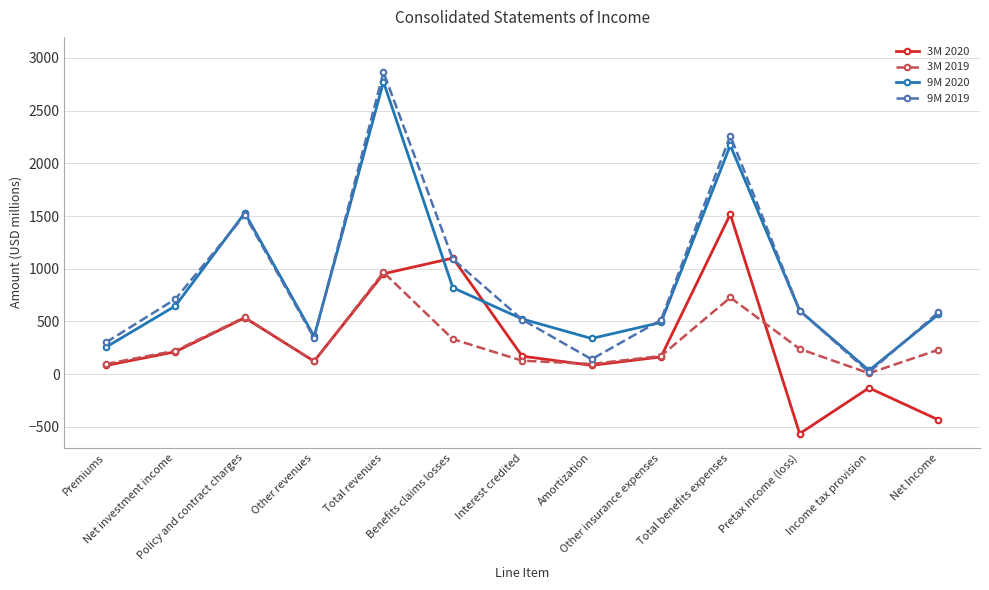

At how many categories does at least one series exceed 801?

4